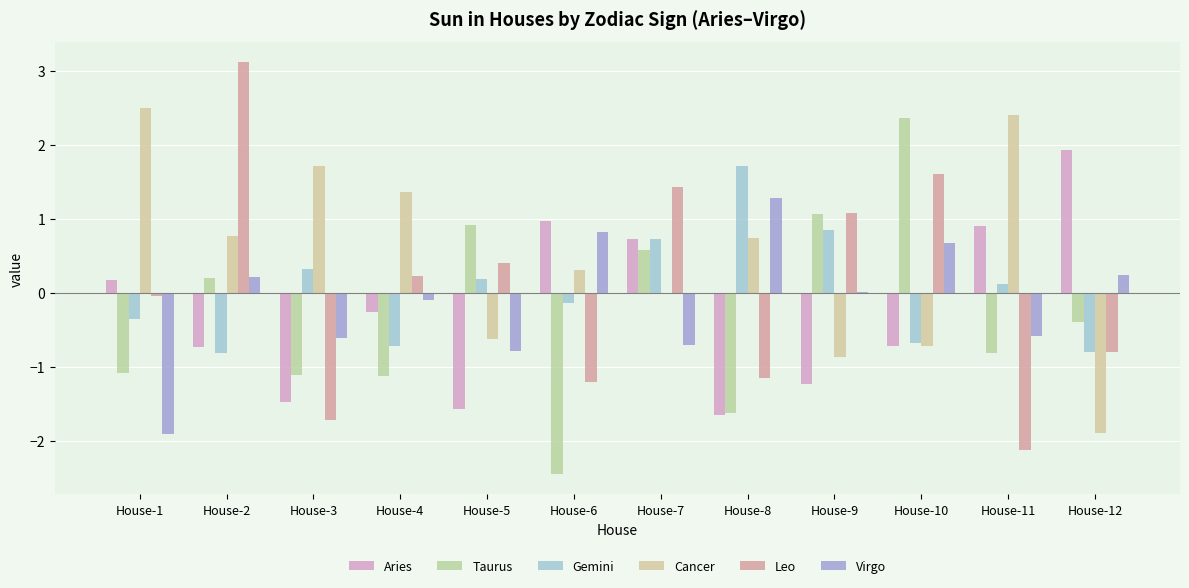

Which category has the lowest value across all series?

House-6